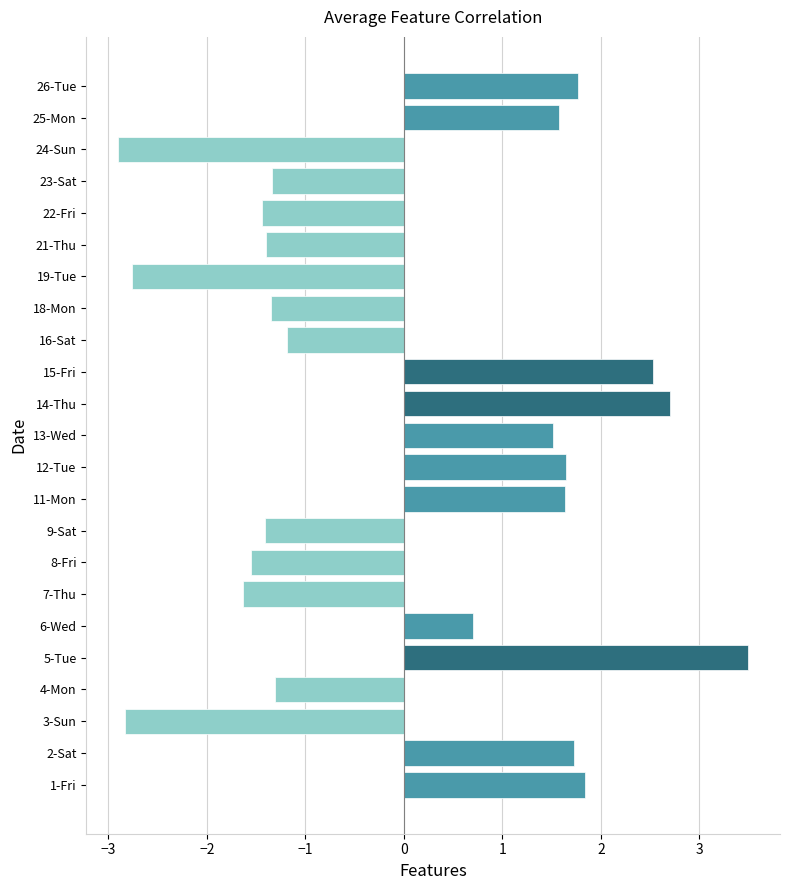

Does the chart contain stacked bars?

No